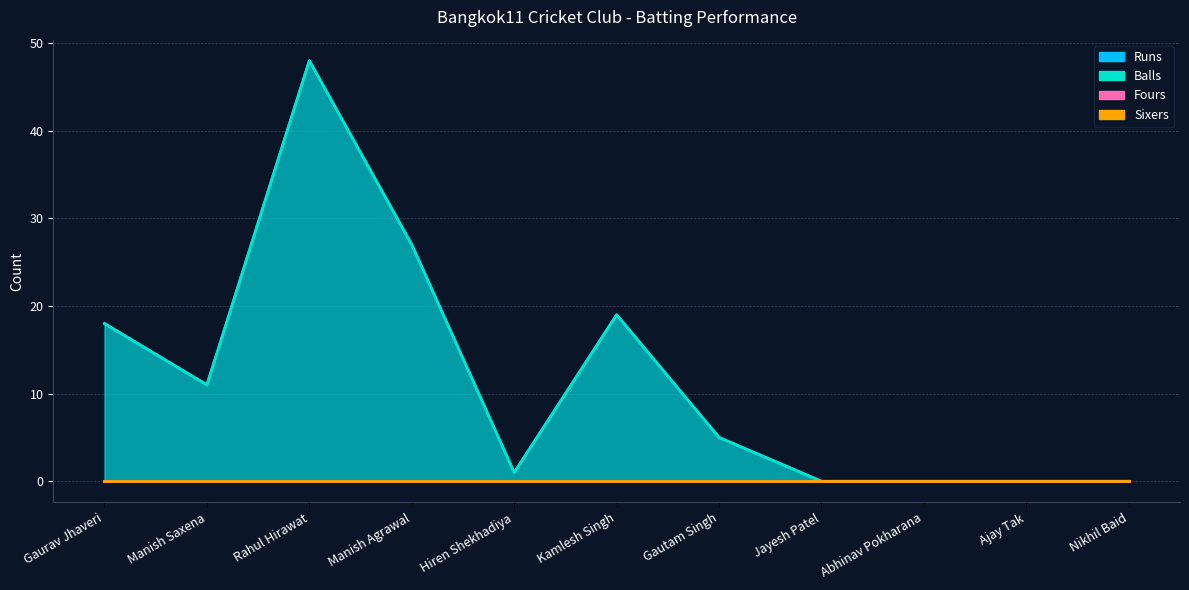

At how many categories does at least one series exceed 32?

1